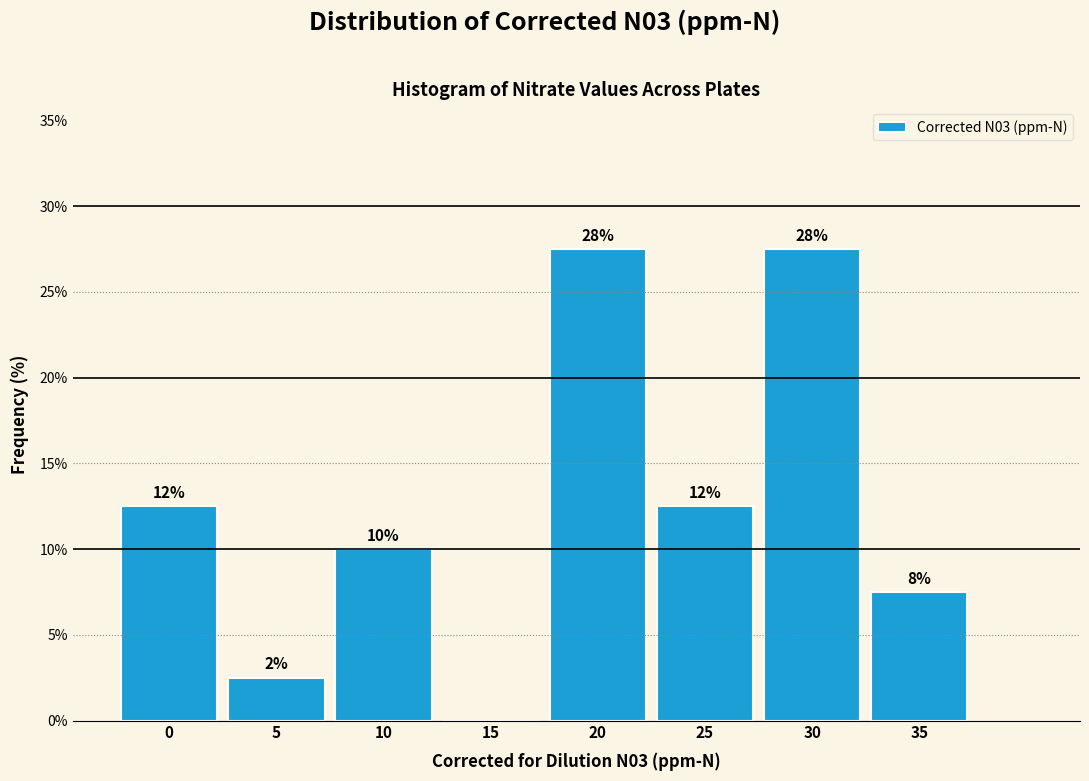

Are the bars horizontal?

No